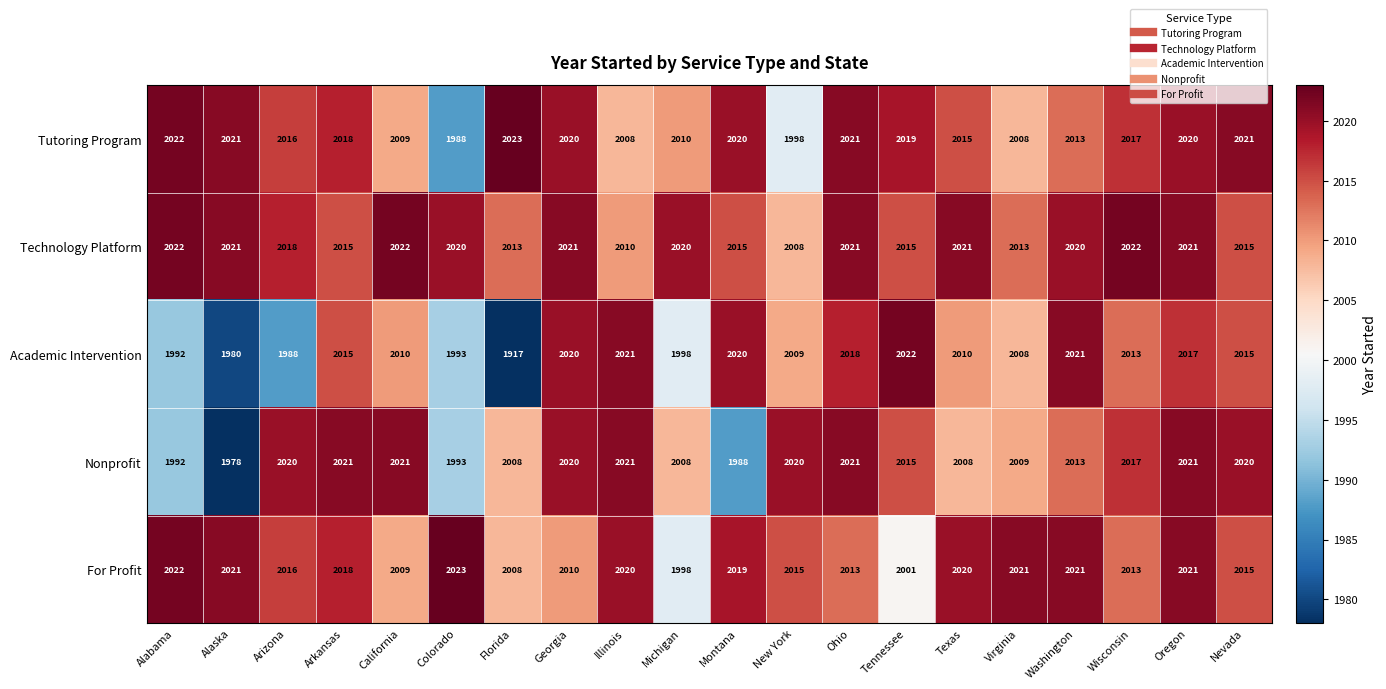

What is the sum of all Nonprofit values?

40214